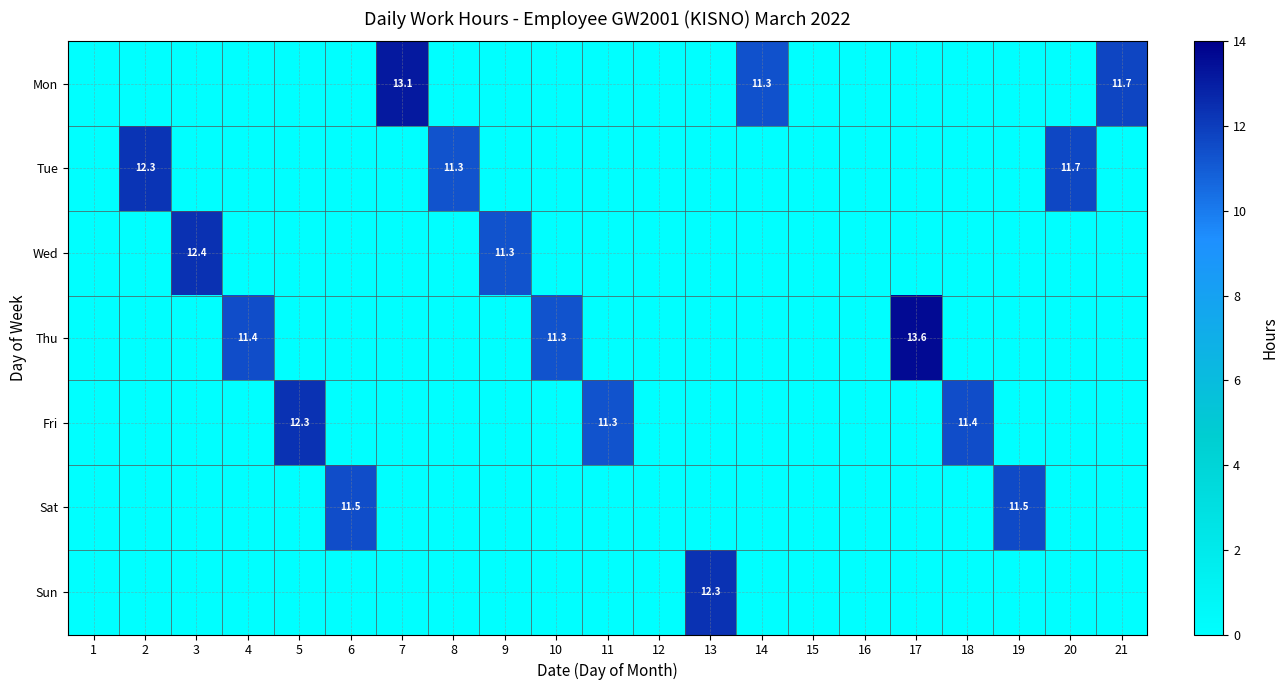

True or false: Mon has a value of 11.7 at 21.

True